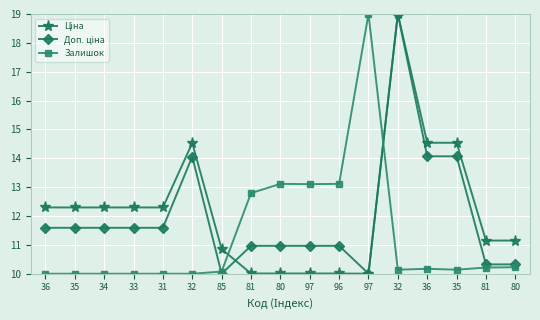

At how many categories does at least one series exceed 15?

2